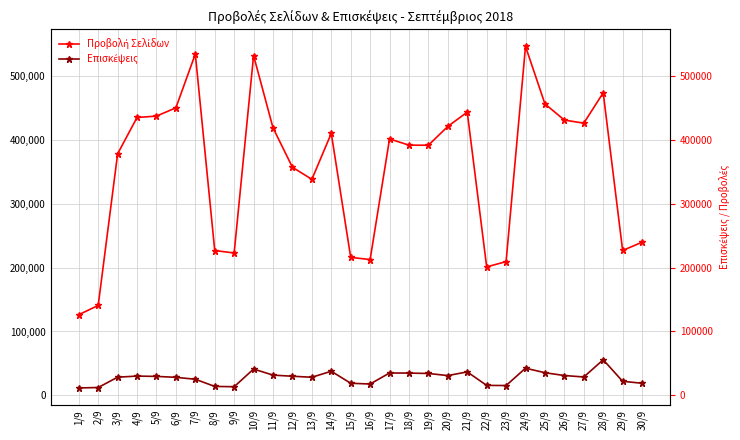

What is the lowest value of the Επισκέψεις series?

11738